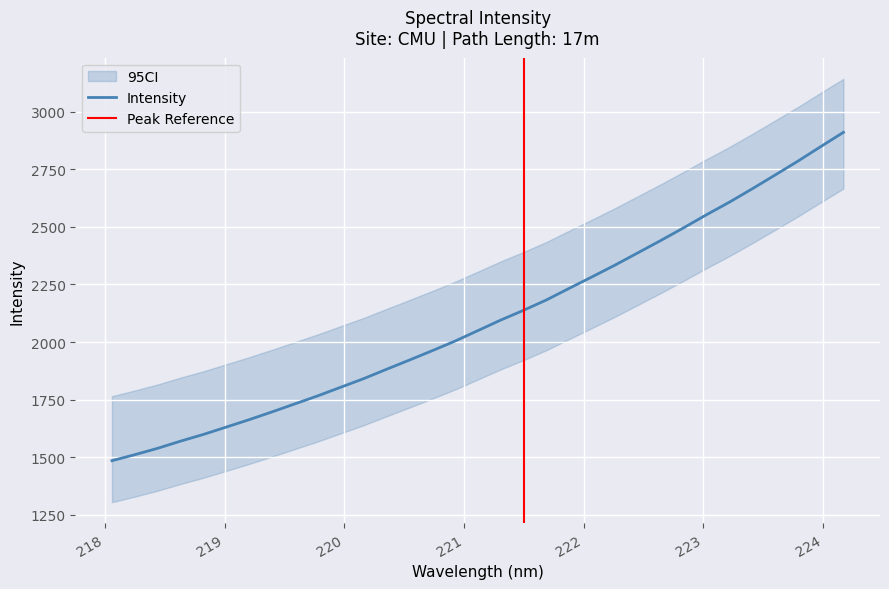

What is the difference between the second highest and minimum values?

1362.0